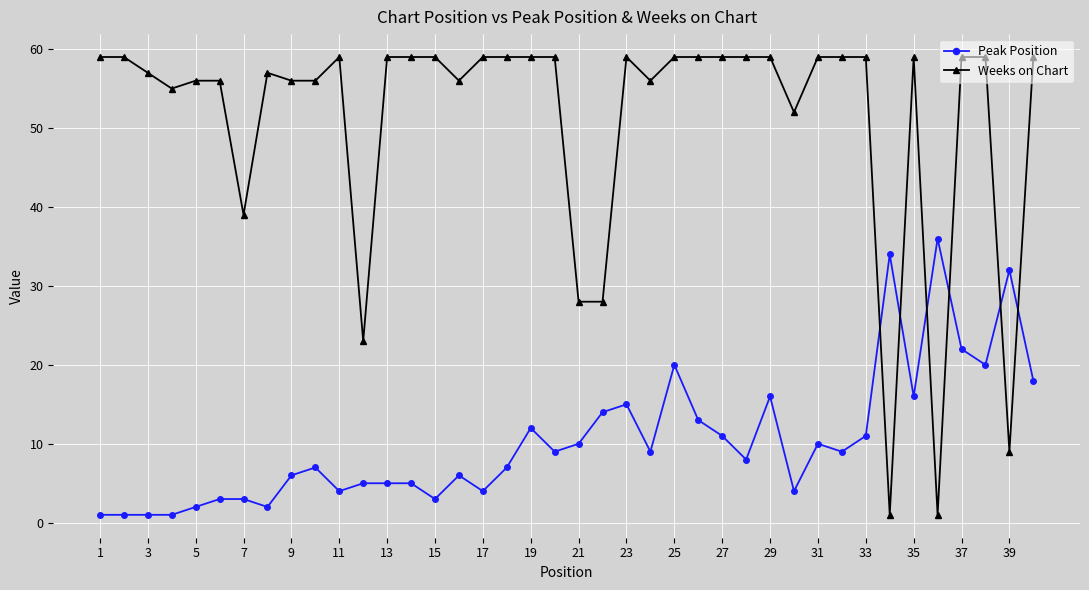

What is the average value of the Weeks on Chart series?

51